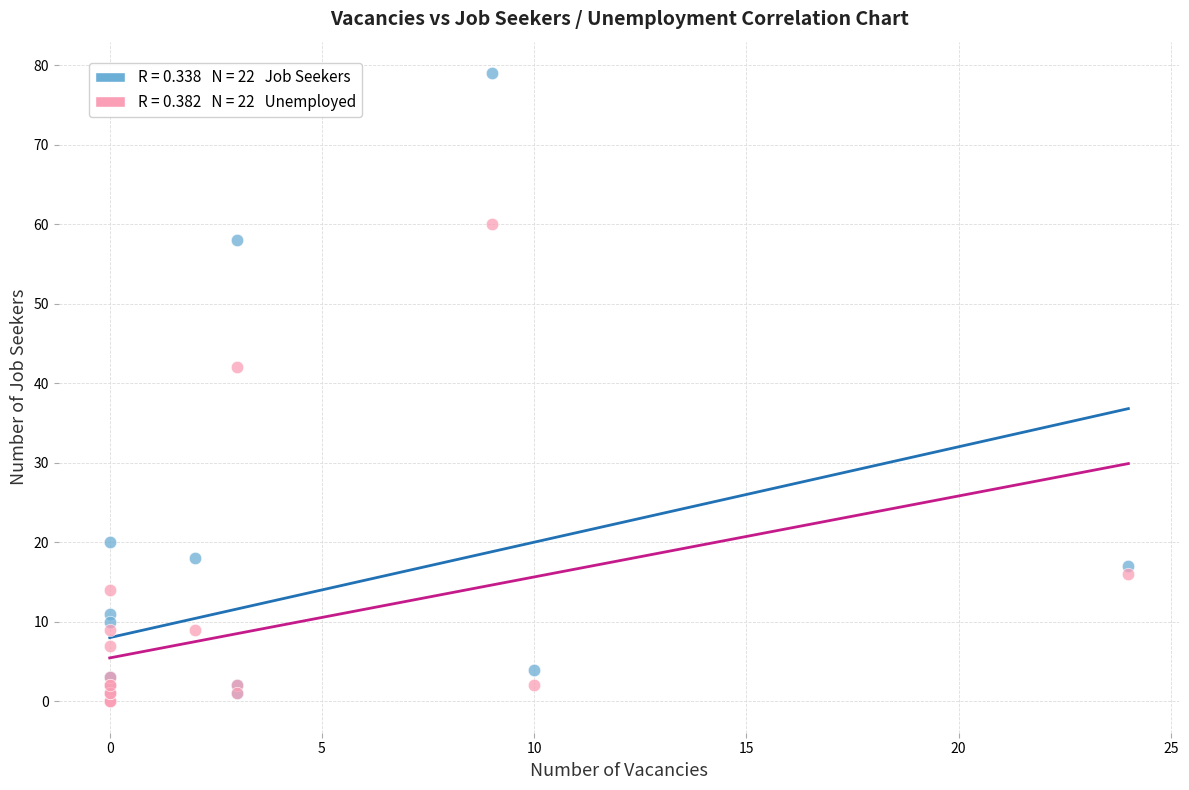

Across all series, what Y value is closest to 39?

42